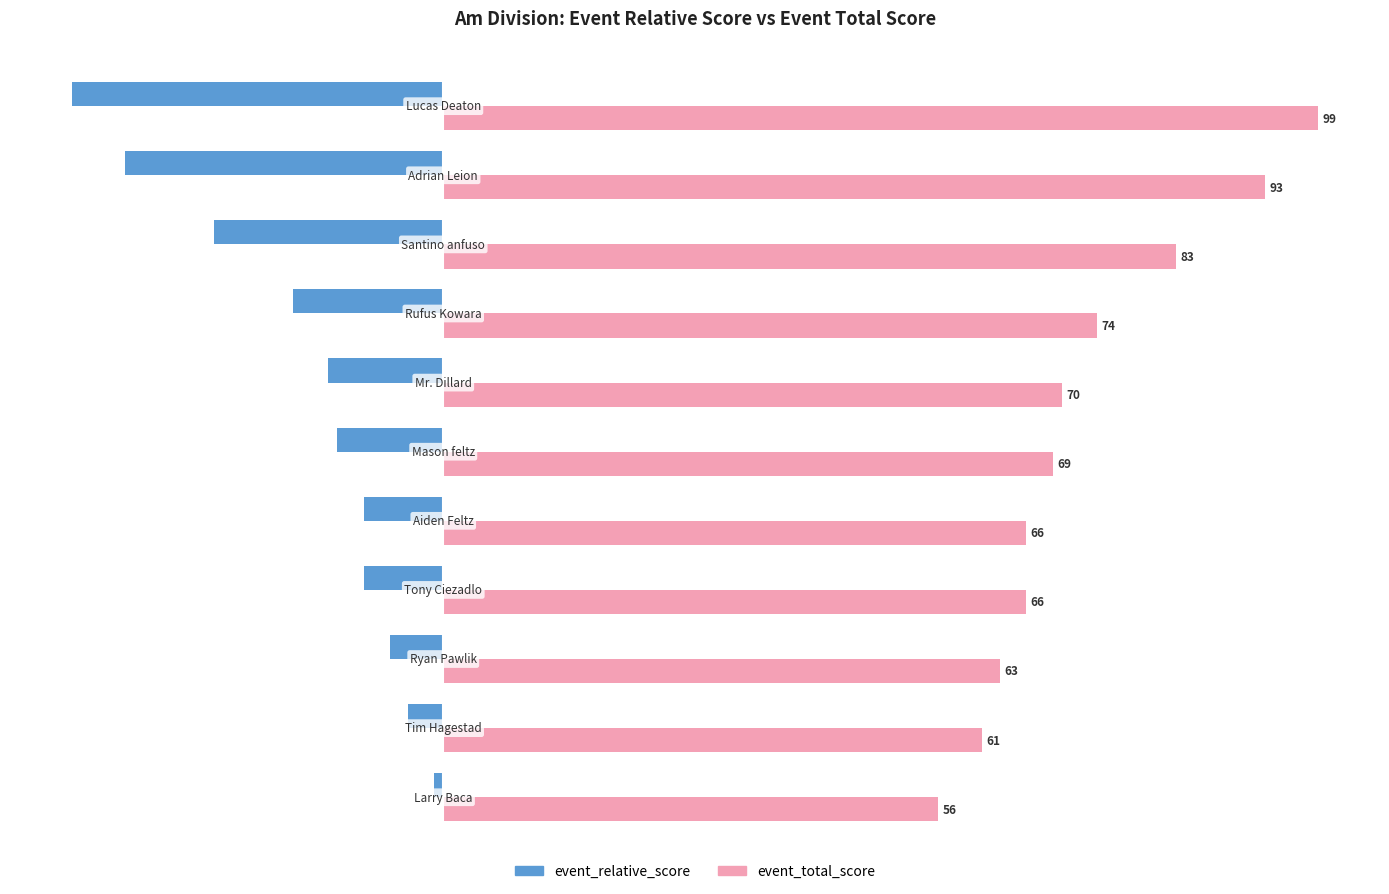

What is the smallest value displayed?

-42